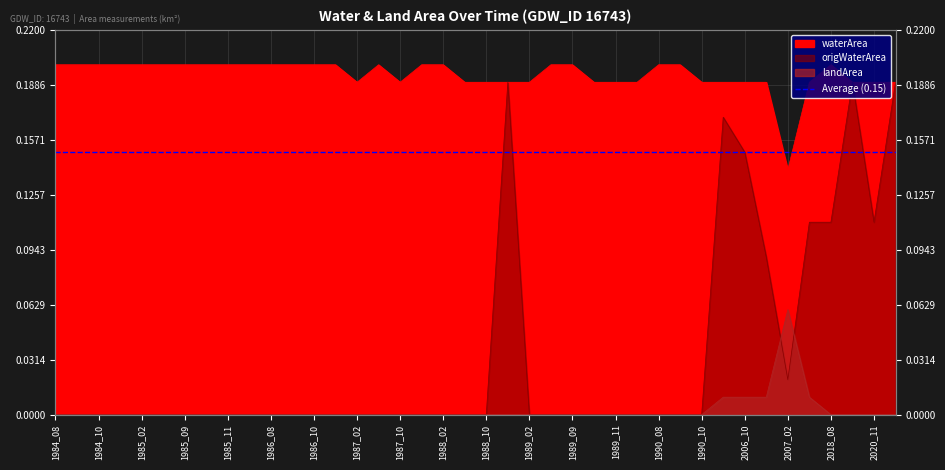

List the labels in order of waterArea value, smallest first.

2007_02, 1987_02, 1987_10, 1988_08, 1988_10, 1988_11, 1989_02, 1989_10, 1989_11, 1990_02, 1990_10, 2001_11, 2006_10, 2006_11, 2010_11, 2020_02, 2020_11, 2021_11, 1984_08, 1984_09, 1984_10, 1984_11, 1985_02, 1985_08, 1985_09, 1985_10, 1985_11, 1986_02, 1986_08, 1986_09, 1986_10, 1986_11, 1987_09, 1987_11, 1988_02, 1989_08, 1989_09, 1990_08, 1990_09, 2018_08